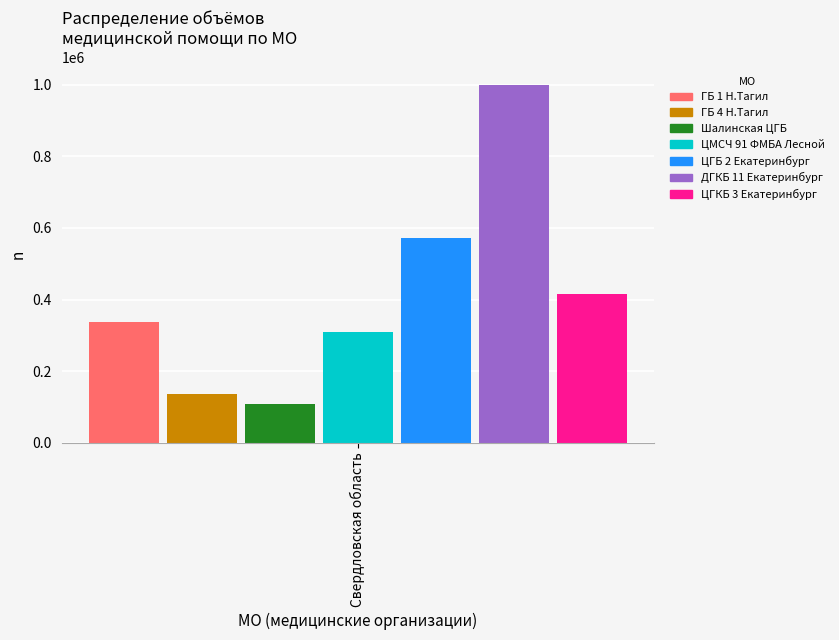

What is the spread (max minus min) of values at Свердловская область?

890830